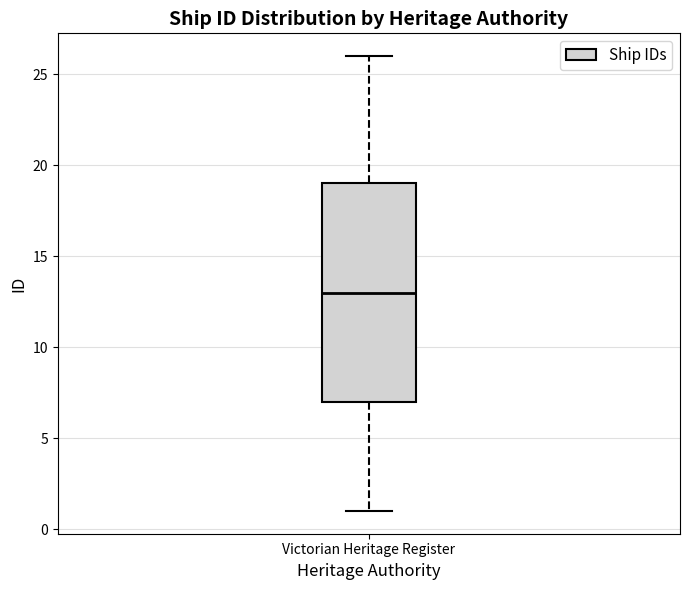

Where does the upper whisker of the box for Victorian Heritage Register end on the y-axis? The values are not printed on the chart, so give them approximately, as read against the axis.

26